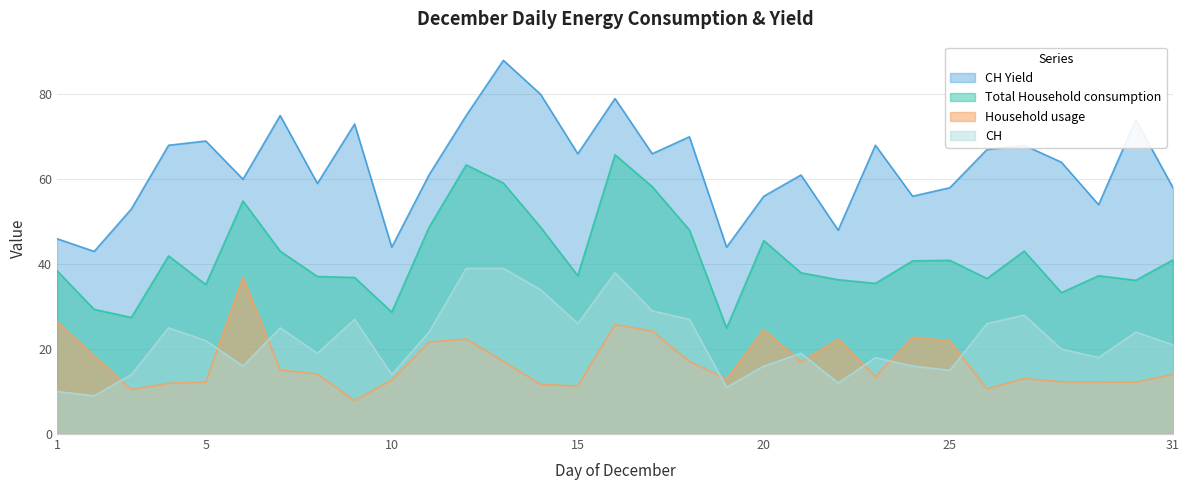

True or false: Household usage and Total Household consumption intersect in this chart.

False